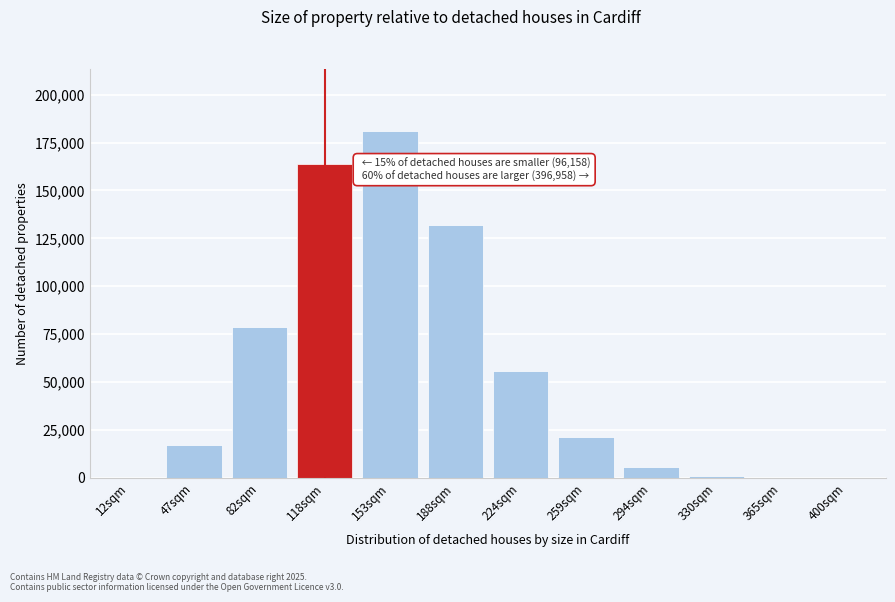

What is the change in value from 224sqm to 294sqm?

-50239